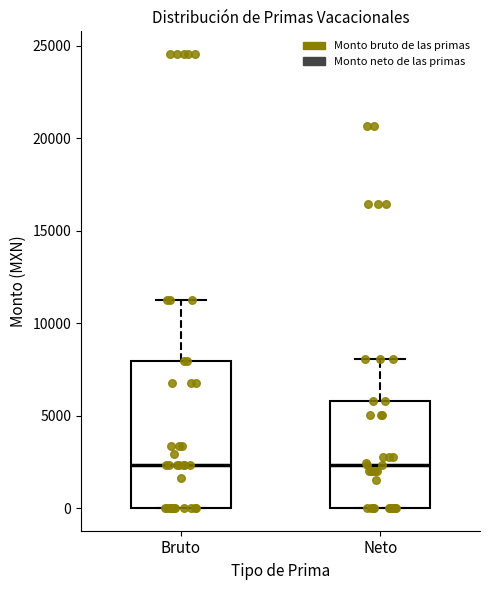

Comparing the boxes themselves (not the whiskers), which one is the tallest?

Bruto